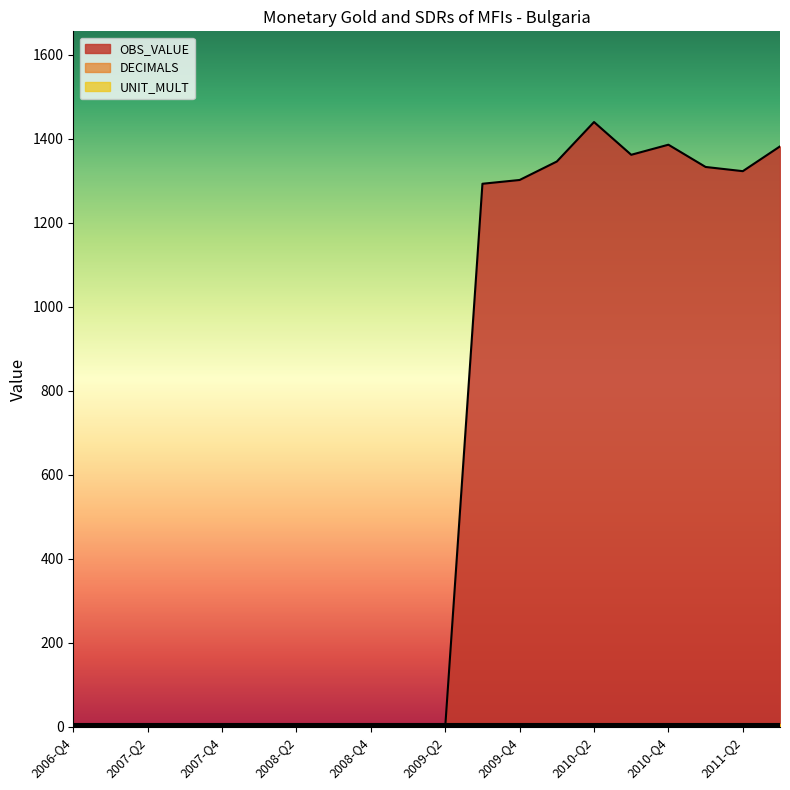

Reading left to right, what are all the values shown in this chart?

OBS_VALUE: 2006-Q4=0	2007-Q1=0	2007-Q2=0	2007-Q3=0	2007-Q4=0	2008-Q1=0	2008-Q2=0	2008-Q3=0	2008-Q4=0	2009-Q1=0	2009-Q2=0	2009-Q3=1293	2009-Q4=1302	2010-Q1=1346	2010-Q2=1440	2010-Q3=1362	2010-Q4=1386	2011-Q1=1333	2011-Q2=1323	2011-Q3=1382
DECIMALS: 2006-Q4=2	2007-Q1=2	2007-Q2=2	2007-Q3=2	2007-Q4=2	2008-Q1=2	2008-Q2=2	2008-Q3=2	2008-Q4=2	2009-Q1=2	2009-Q2=2	2009-Q3=2	2009-Q4=2	2010-Q1=2	2010-Q2=2	2010-Q3=2	2010-Q4=2	2011-Q1=2	2011-Q2=2	2011-Q3=2
UNIT_MULT: 2006-Q4=6	2007-Q1=6	2007-Q2=6	2007-Q3=6	2007-Q4=6	2008-Q1=6	2008-Q2=6	2008-Q3=6	2008-Q4=6	2009-Q1=6	2009-Q2=6	2009-Q3=6	2009-Q4=6	2010-Q1=6	2010-Q2=6	2010-Q3=6	2010-Q4=6	2011-Q1=6	2011-Q2=6	2011-Q3=6